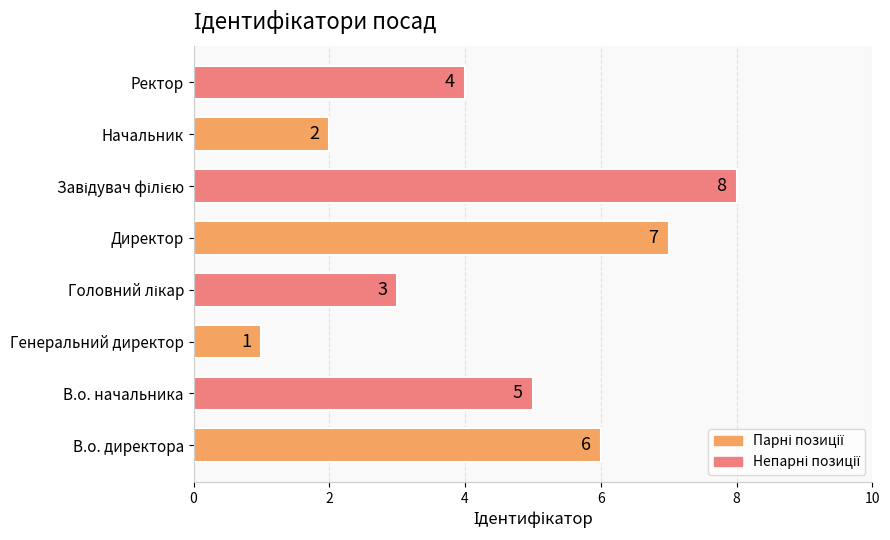

The chart shows a value of 1 at Генеральний директор. True or false?

True